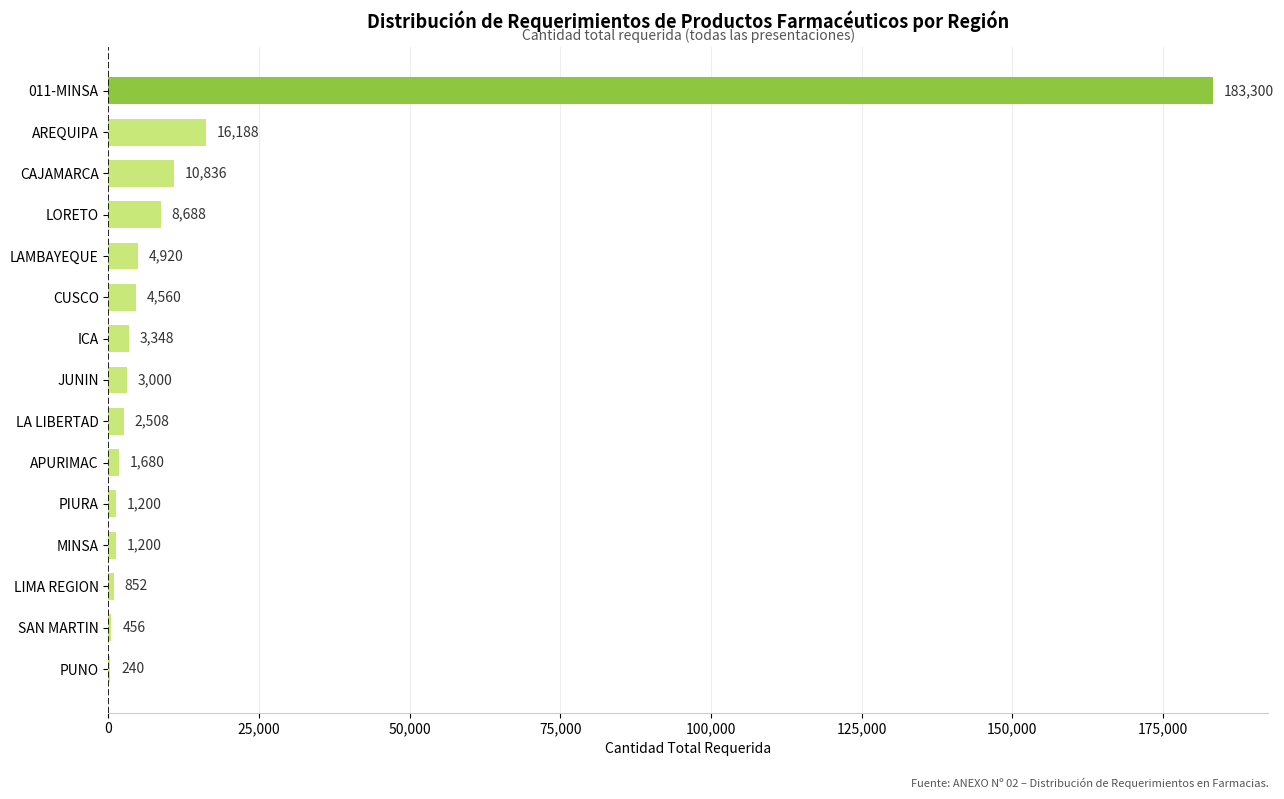

Is it true that the value at LAMBAYEQUE is 4920?

True